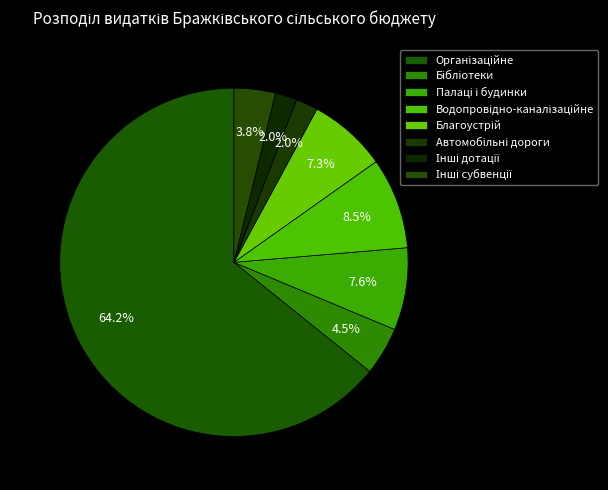

Is there any slice that represents more than half of the pie?

Yes